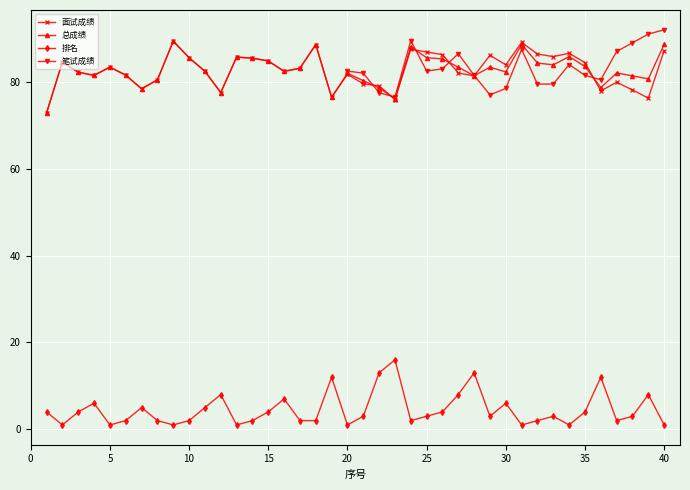

The 面试成绩 series shows 32.4 at 40. True or false?

False